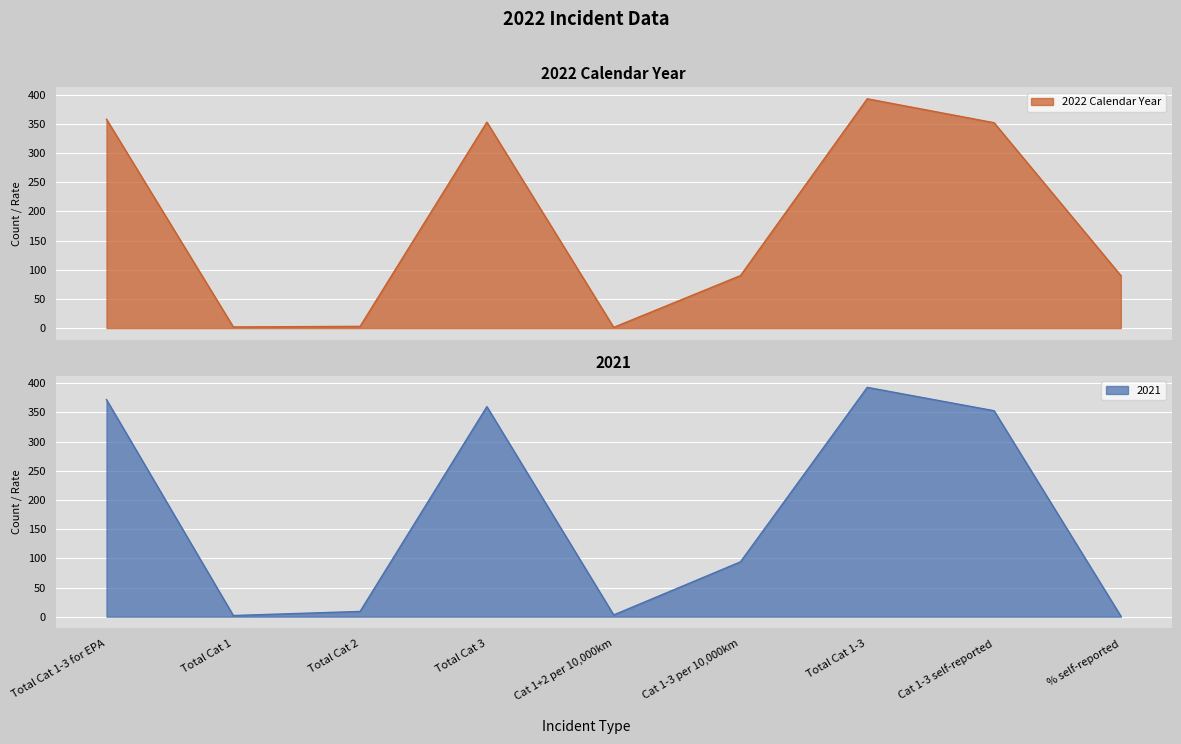

Reading right to left, list all the values displayed in this chart.

2022 Calendar Year: 90.0	352.0	393.0	90.0	1.3	353.0	3.0	2.0	358.0
2021: 0.9	353.0	393.0	94.0	3.0	360.0	9.0	2.0	372.0